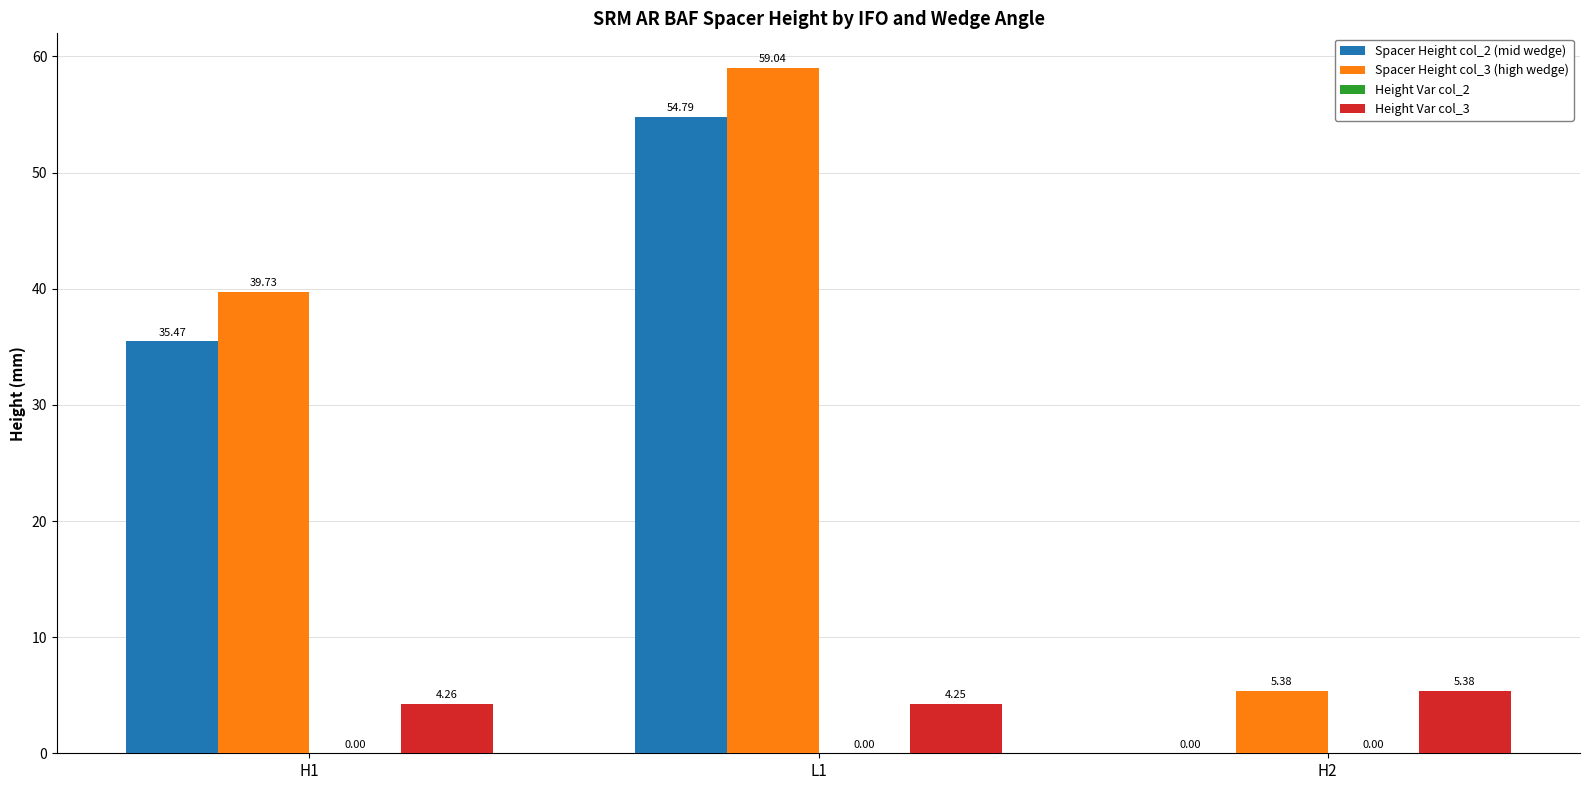

Is it true that Spacer Height col_2 (mid wedge) equals 35.5 at H1?

True